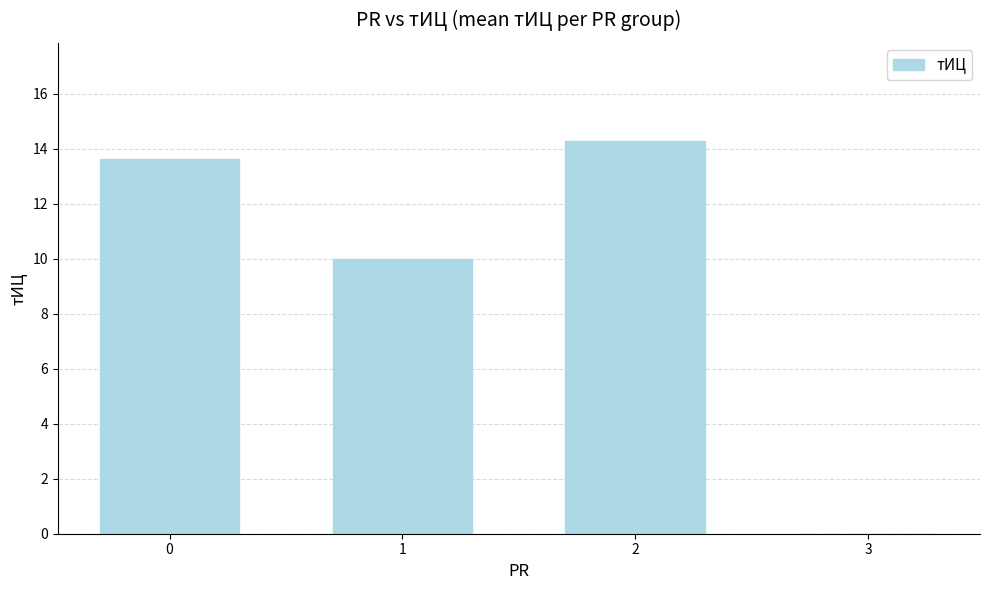

True or false: the data shows 14.3 at 2.

True